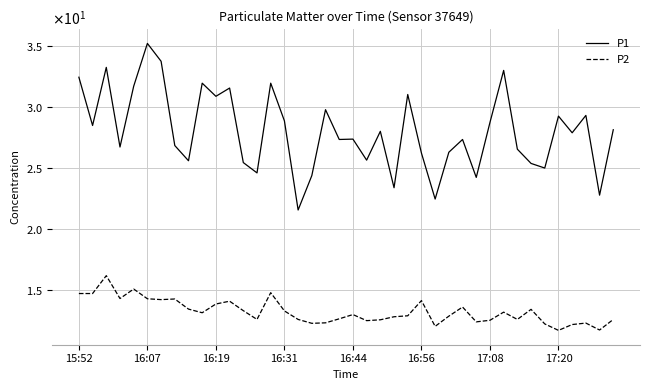

Is this an area chart (filled region under the line)?

No